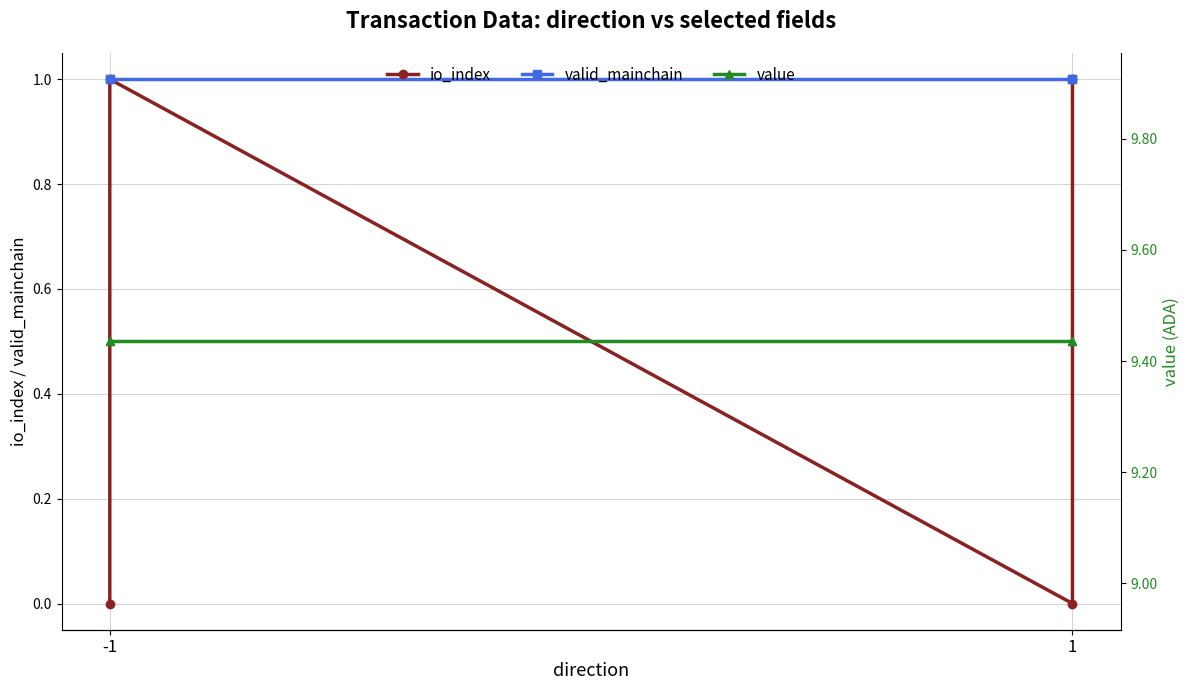

What value does the valid_mainchain series have at -1?

1.0